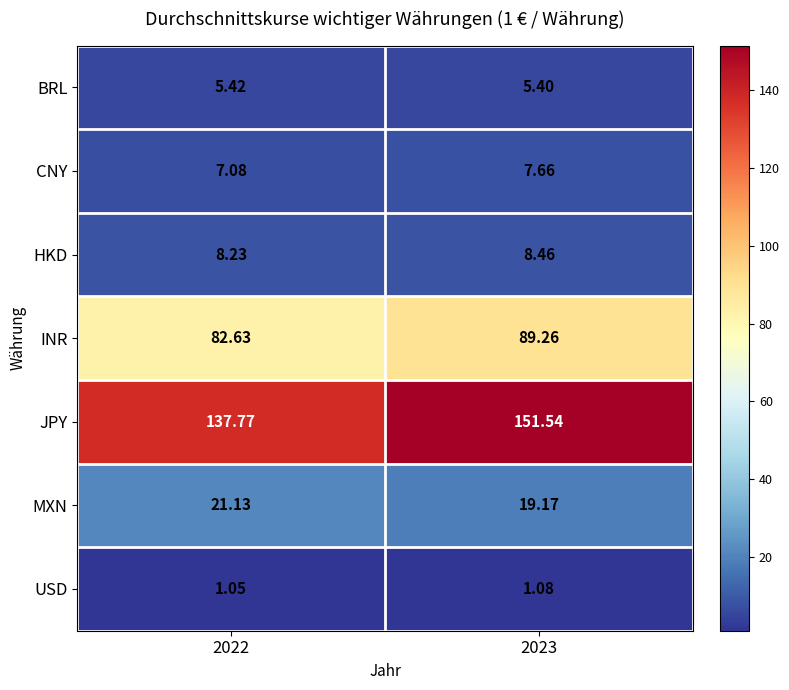

Which series has the widest spread of values?

JPY